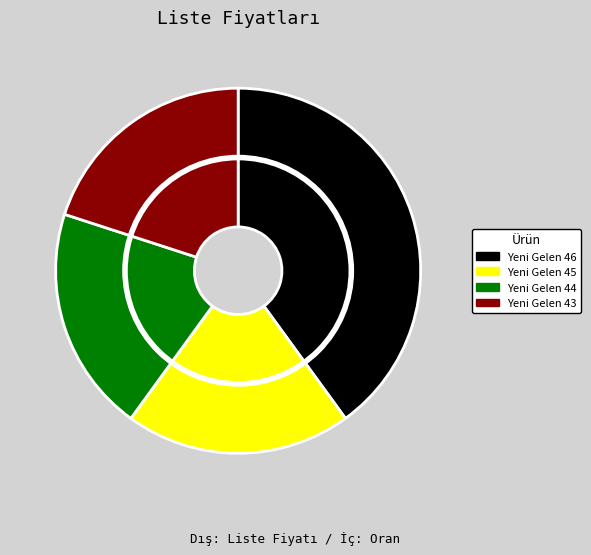

Rank the categories by value from highest to lowest.

Yeni Gelen 46, Yeni Gelen 45, Yeni Gelen 44, Yeni Gelen 43